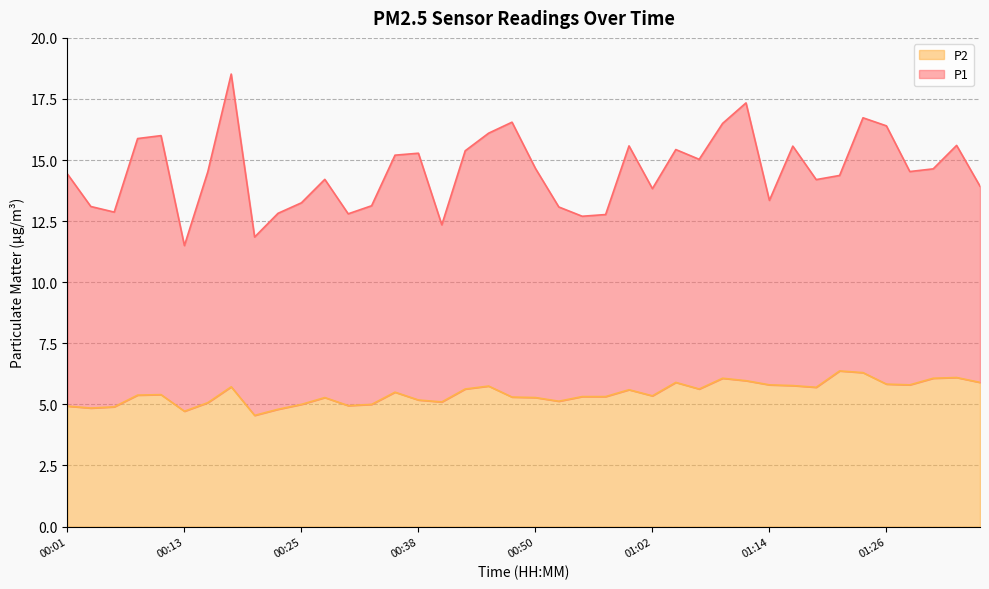

At which label is the value closest to 5?

00:25